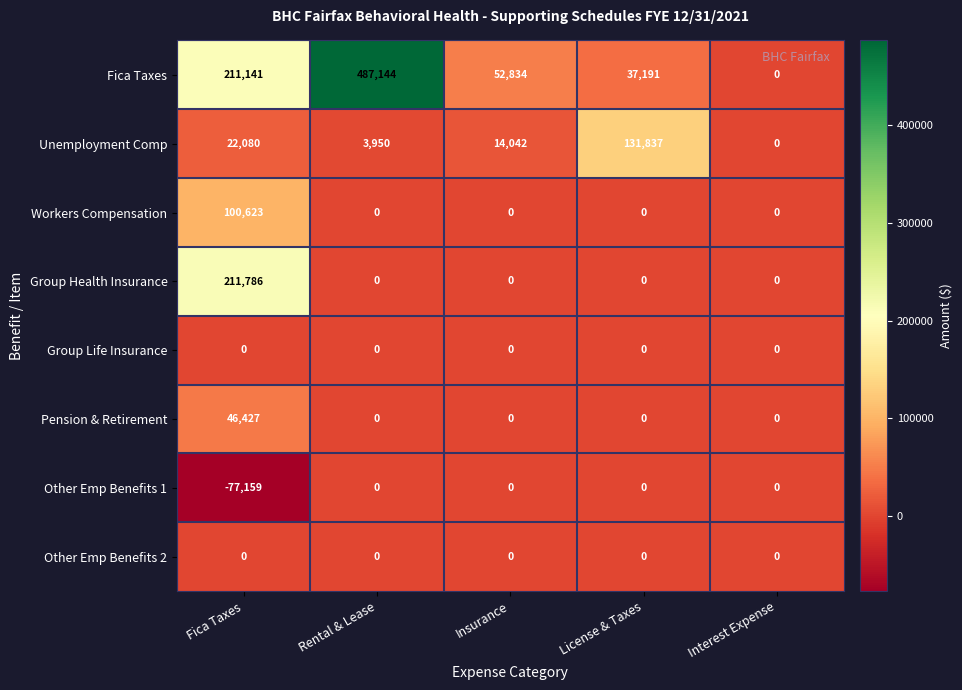

Is it true that Other Emp Benefits 1 equals -77159 at Fica Taxes?

True